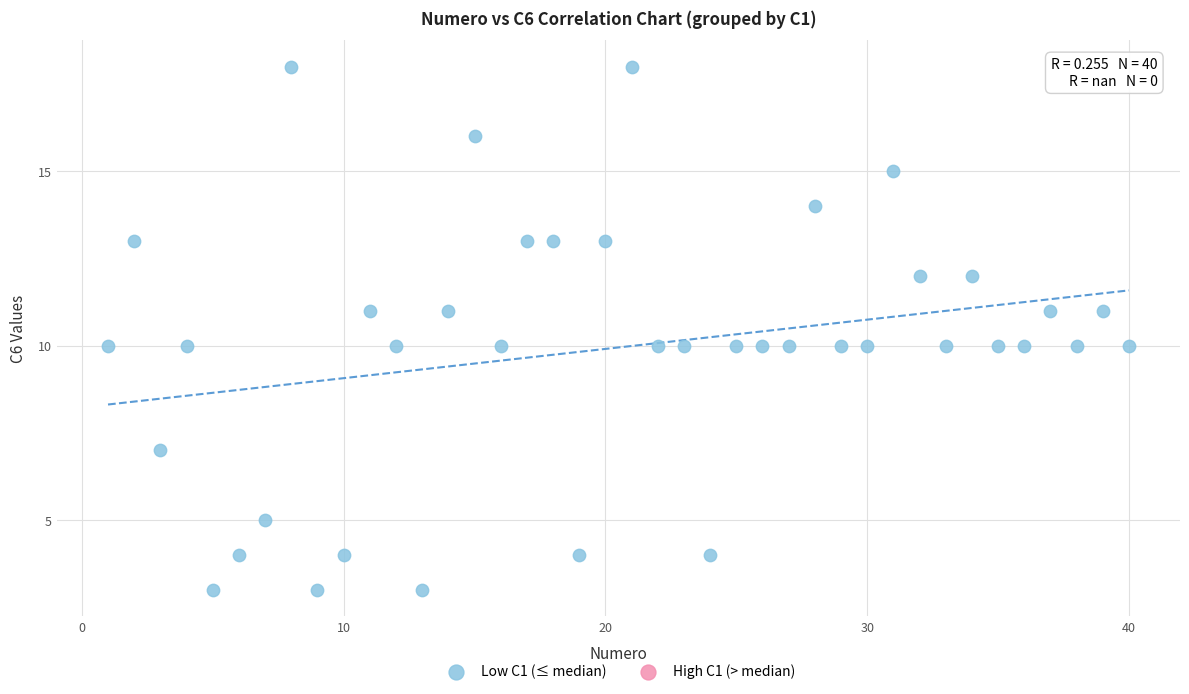

What is the range of X values (max minus min)?

39